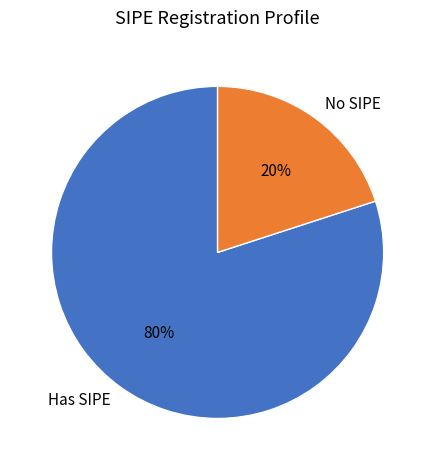

How many slices are in this pie chart?

2